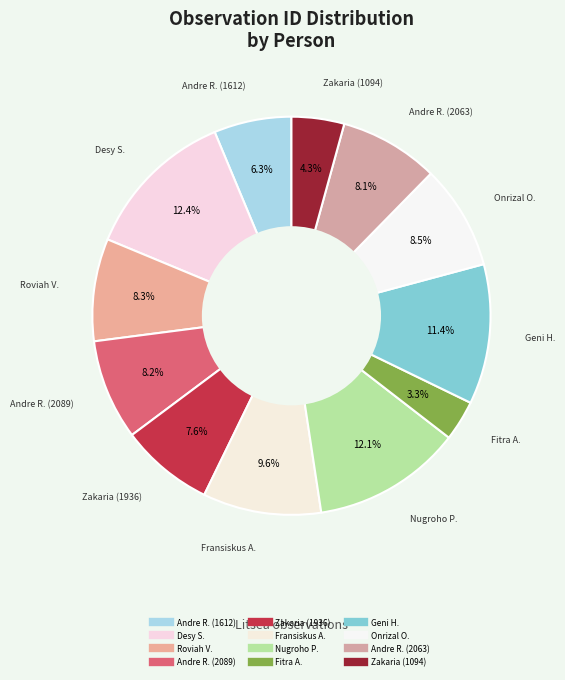

Count the number of slices in the pie.

12